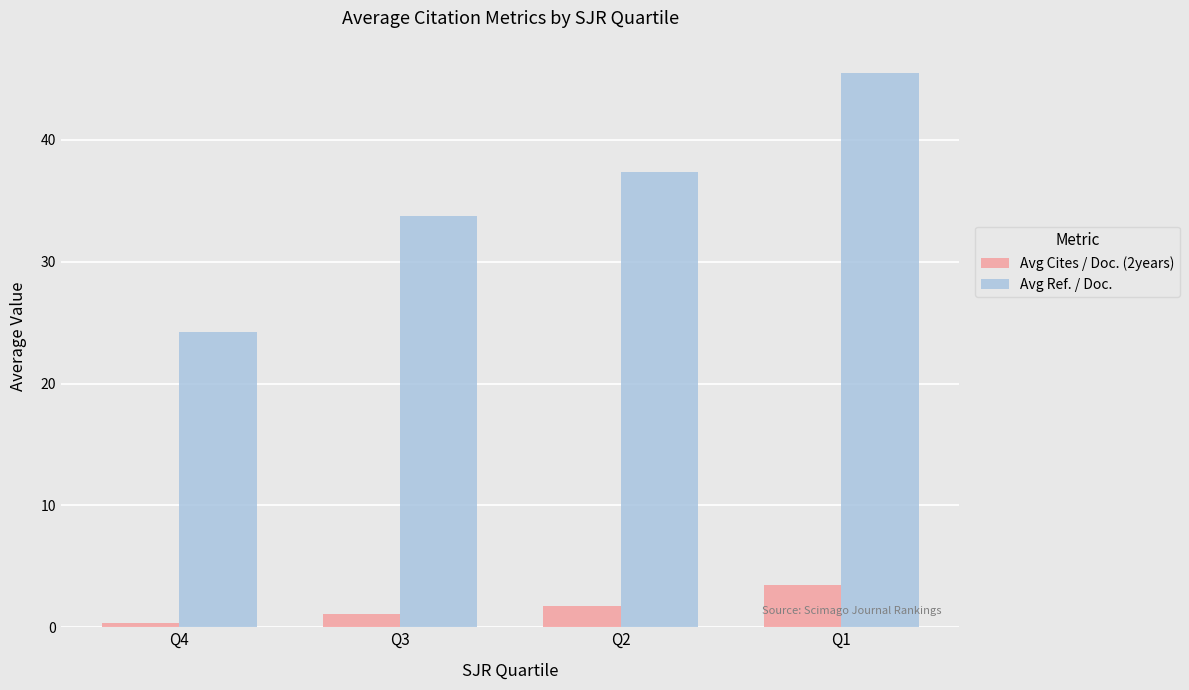

What is the sum of the Avg Ref. / Doc. values at Q2 and Q3?

71.1